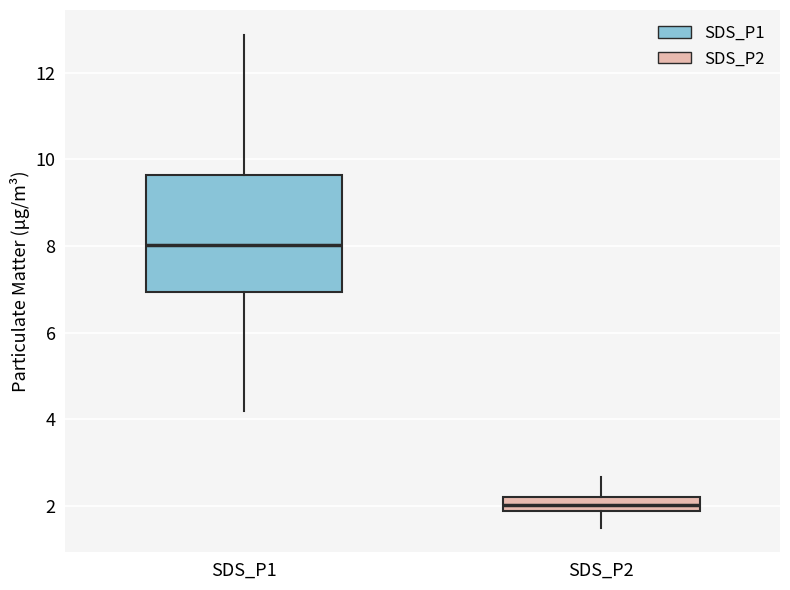

Comparing the boxes themselves (not the whiskers), which one is the tallest?

SDS_P1